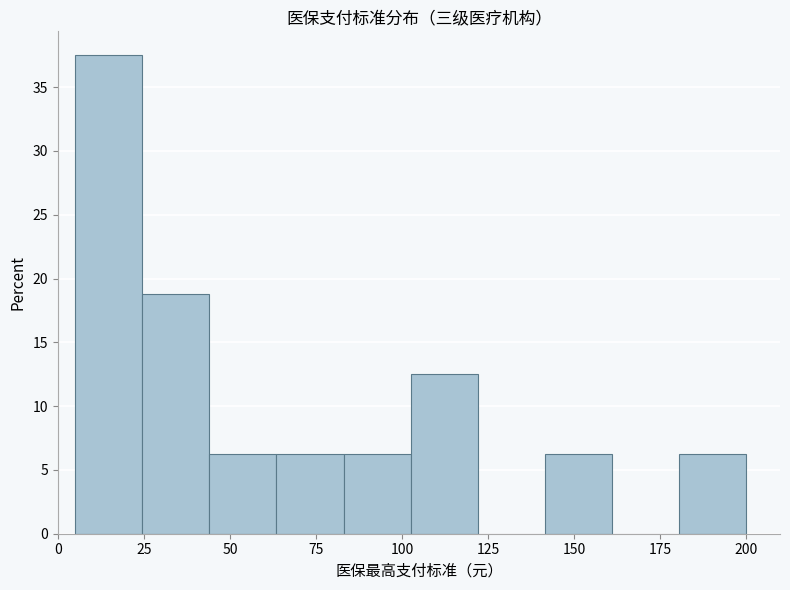

Around what value on the x-axis is the tallest bar? Give the approximate position of its centre, as read against the axis.

15